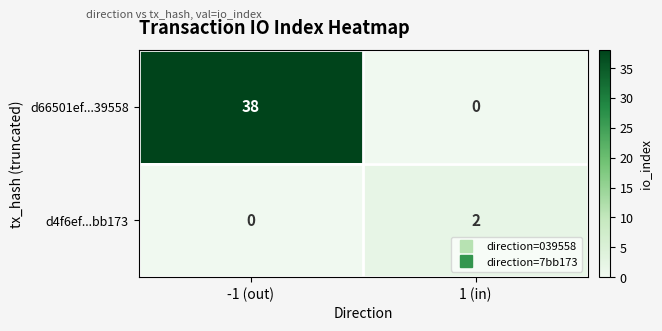

Reading left to right, extract all data points from this chart.

d66501ef...39558: -1 (out)=38	1 (in)=0
d4f6ef...bb173: -1 (out)=0	1 (in)=2